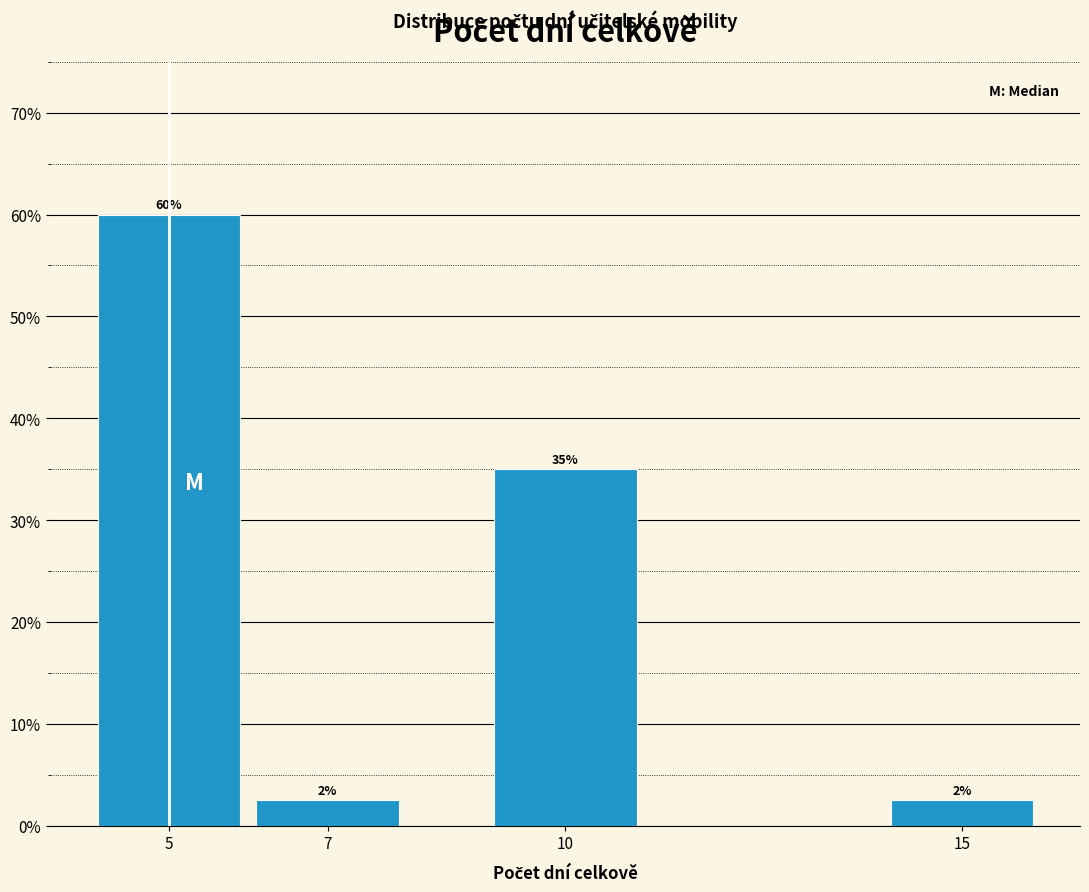

True or false: the data shows 45.6 at 10.

False